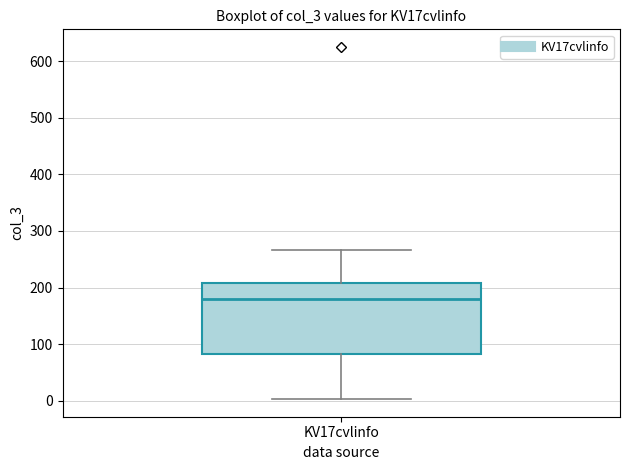

Read this box plot against the y-axis: the position of the median line, the range covered by the box, and the ends of both whiskers. The values are not printed on the chart, so give them approximately, as read against the axis.

median 180, box 80 to 210, whiskers 0 to 270